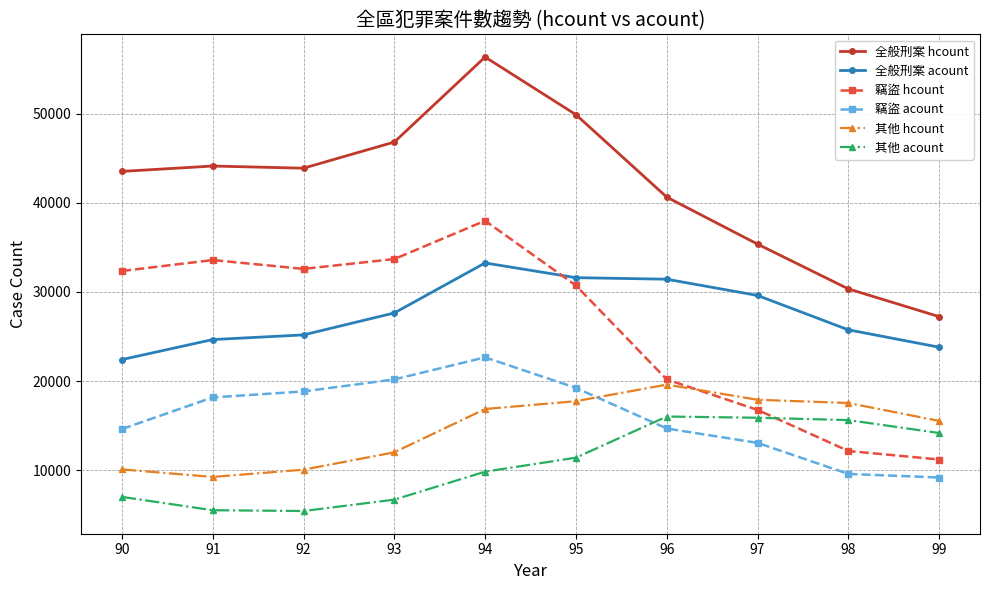

What is the average value of the 全般刑案 acount series?

27538